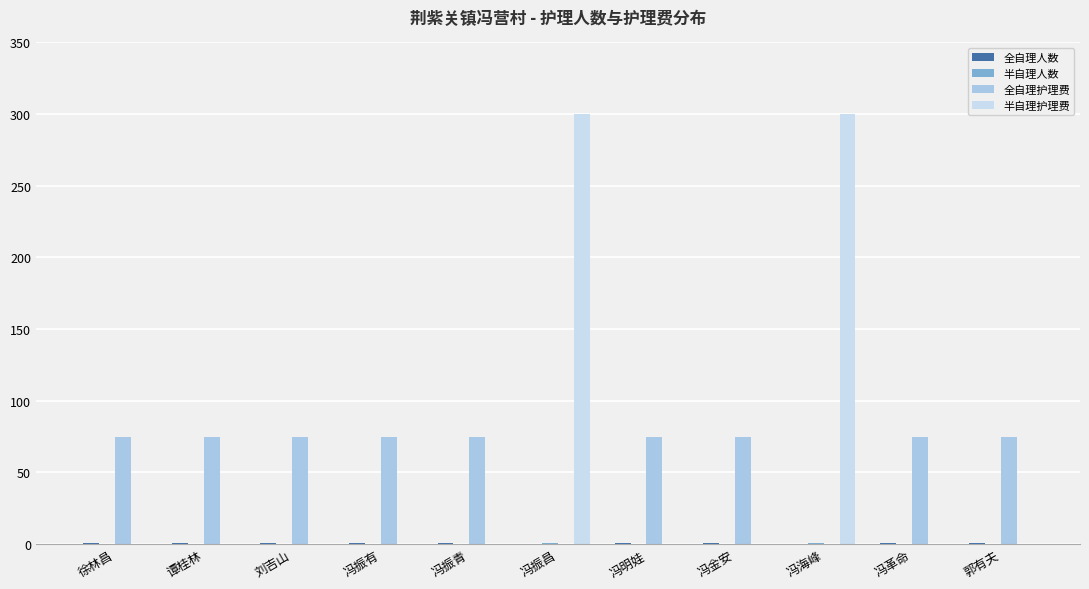

Reading right to left, transcribe all the data shown in this chart.

全自理人数: 郭有夫=1	冯革命=1	冯海峰=0	冯金安=1	冯明娃=1	冯振昌=0	冯振青=1	冯振有=1	刘吉山=1	谭桂林=1	徐林昌=1
半自理人数: 郭有夫=0	冯革命=0	冯海峰=1	冯金安=0	冯明娃=0	冯振昌=1	冯振青=0	冯振有=0	刘吉山=0	谭桂林=0	徐林昌=0
全自理护理费: 郭有夫=75	冯革命=75	冯海峰=0	冯金安=75	冯明娃=75	冯振昌=0	冯振青=75	冯振有=75	刘吉山=75	谭桂林=75	徐林昌=75
半自理护理费: 郭有夫=0	冯革命=0	冯海峰=300	冯金安=0	冯明娃=0	冯振昌=300	冯振青=0	冯振有=0	刘吉山=0	谭桂林=0	徐林昌=0